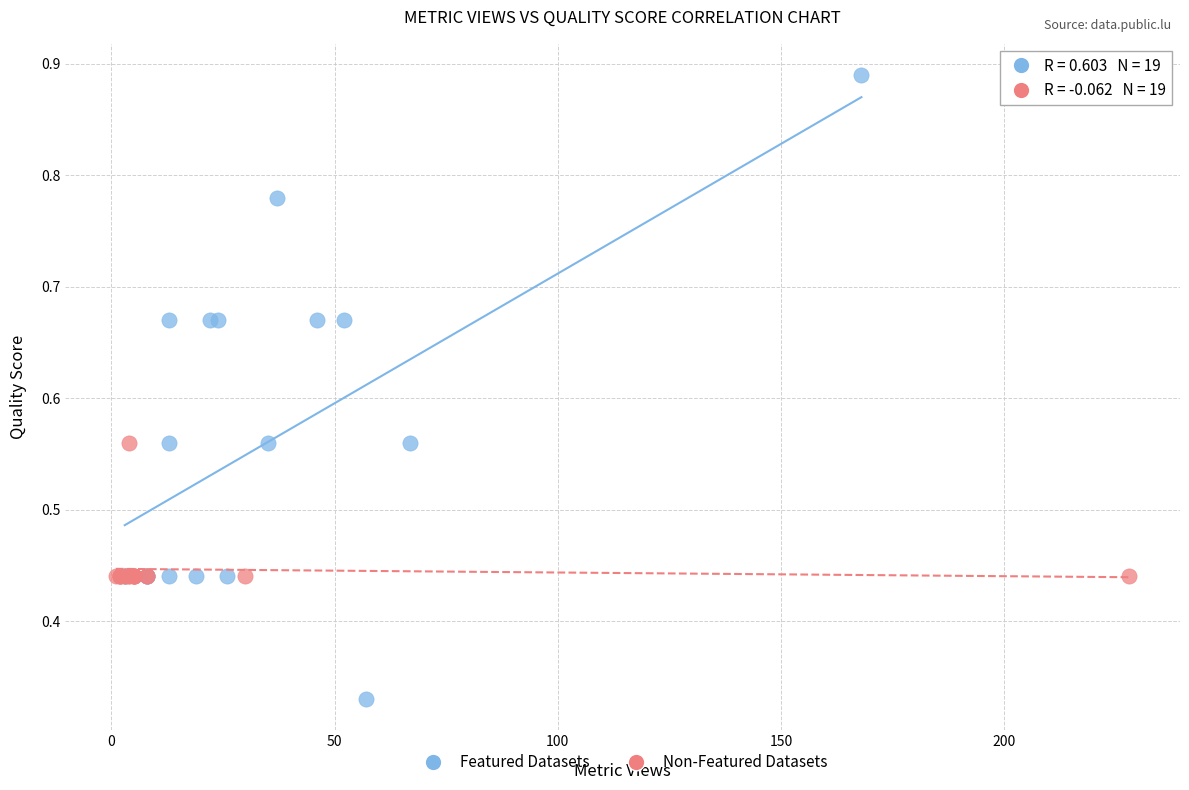

What are all the series names shown in the legend?

Featured Datasets, Non-Featured Datasets